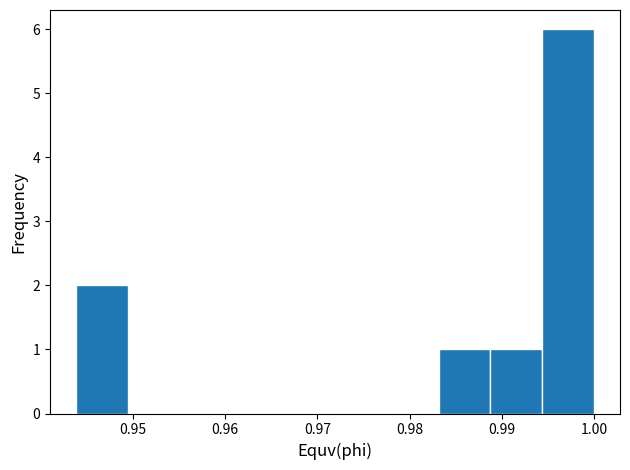

Reading left to right, transcribe this chart: for each bar, give the range it covers on the x-axis and its height. Neither the bar edges nor the heights are printed on the chart, so give them approximately, as read against the axes.

0.944 to 0.949: 2
0.949 to 0.955: 0
0.955 to 0.961: 0
0.961 to 0.966: 0
0.966 to 0.972: 0
0.972 to 0.978: 0
0.978 to 0.983: 0
0.983 to 0.989: 1
0.989 to 0.994: 1
0.994 to 1.000: 6